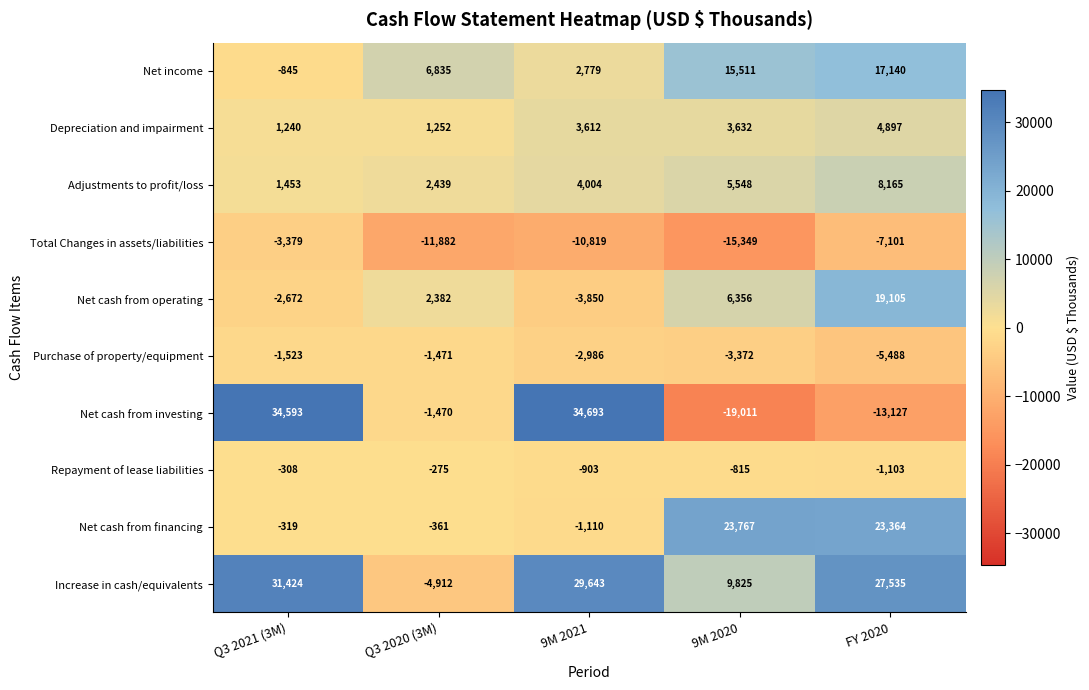

List the series in order of their peak value, lowest first.

Total Changes in assets/liabilities, Purchase of property/equipment, Repayment of lease liabilities, Depreciation and impairment, Adjustments to profit/loss, Net income, Net cash from operating, Net cash from financing, Increase in cash/equivalents, Net cash from investing